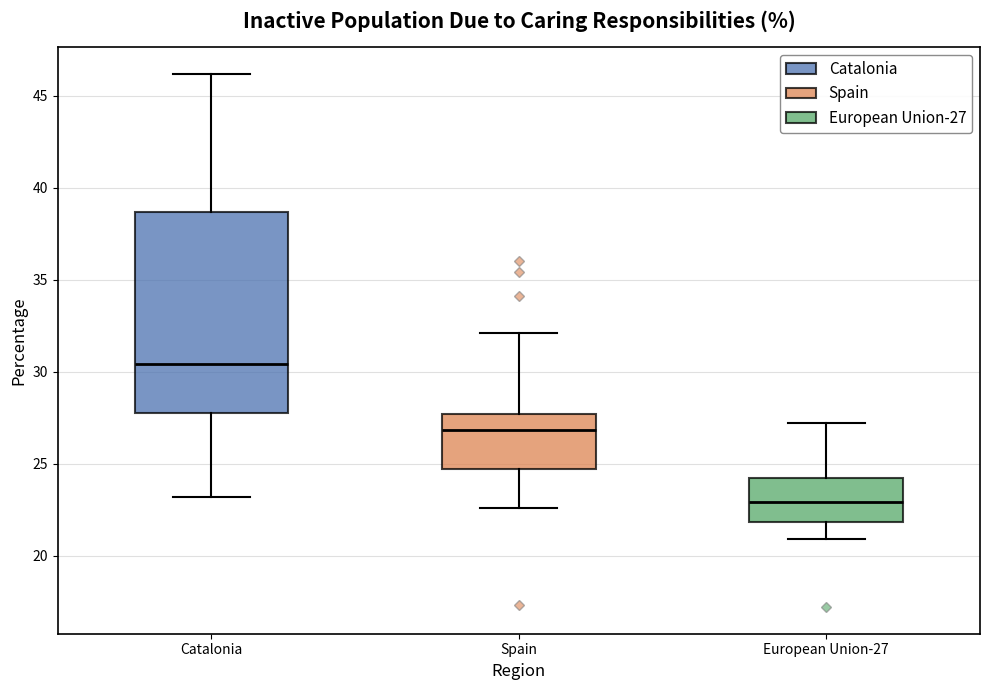

Reading left to right, transcribe this box plot: for each box, give where its median line is, the range the box spans, and where its two whiskers end, as read against the y-axis. The values are not printed on the chart, so give them approximately, as read against the axis.

Catalonia: median 30.5, box 28.0 to 38.5, whiskers 23.0 to 46.0
Spain: median 27.0, box 24.5 to 27.5, whiskers 22.5 to 32.0
European Union-27: median 23.0, box 22.0 to 24.0, whiskers 21.0 to 27.0